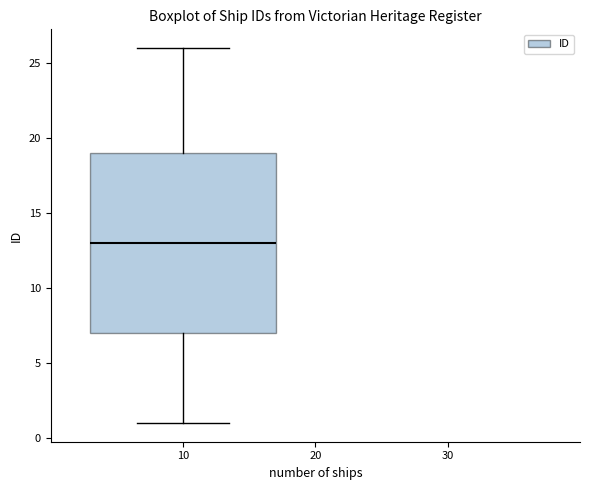

Read this box plot against the y-axis: the position of the median line, the range covered by the box, and the ends of both whiskers. The values are not printed on the chart, so give them approximately, as read against the axis.

median 13, box 7 to 19, whiskers 1 to 26